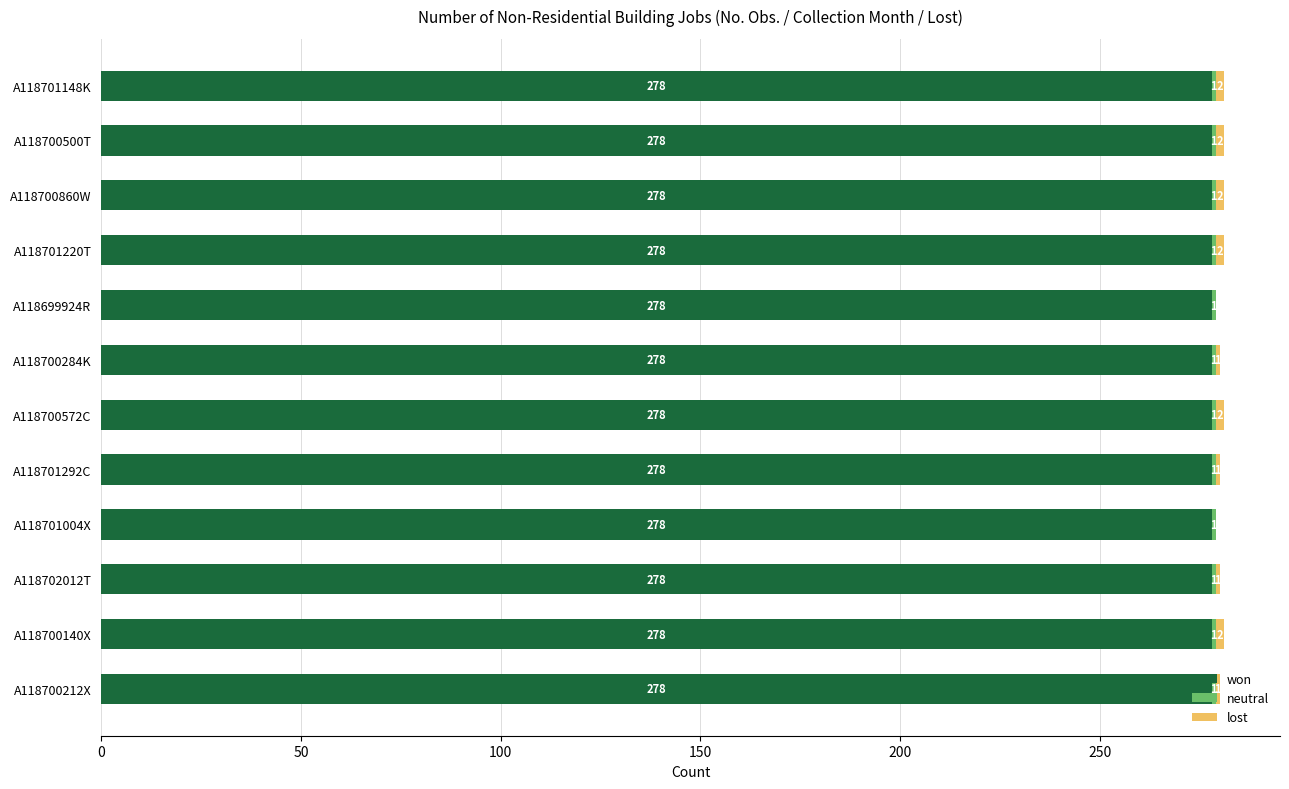

What is the maximum value for won?

278